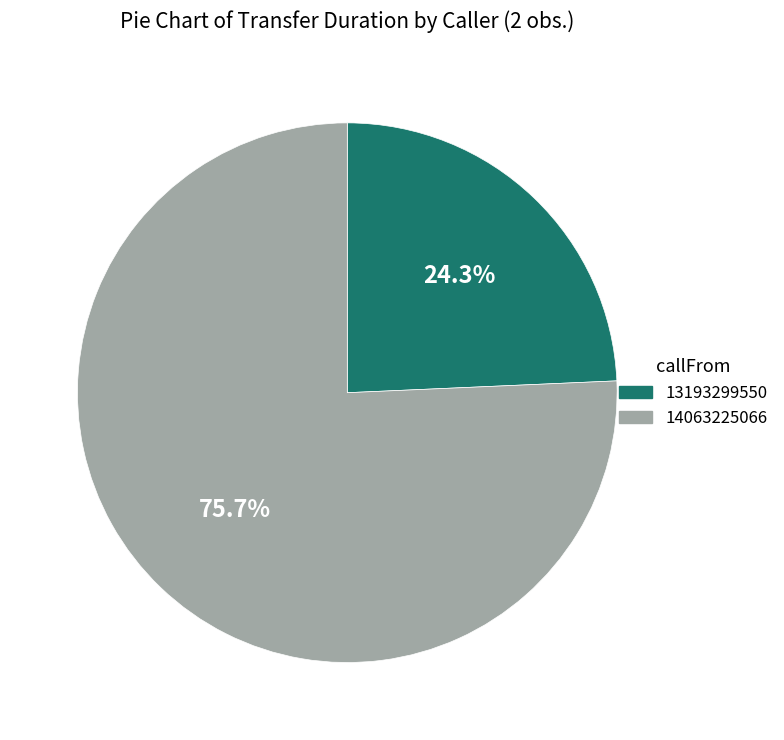

To the nearest percent, what portion does 14063225066 represent?

76%